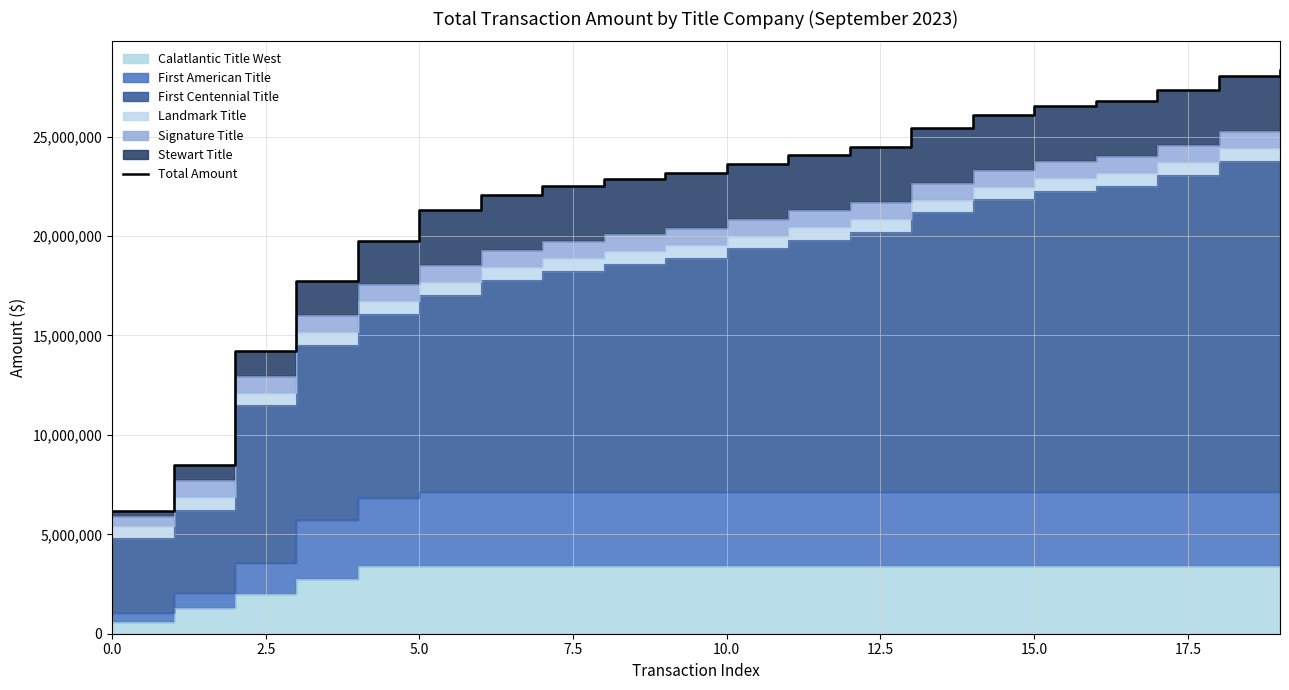

Count the number of values greater than 23640560.

9